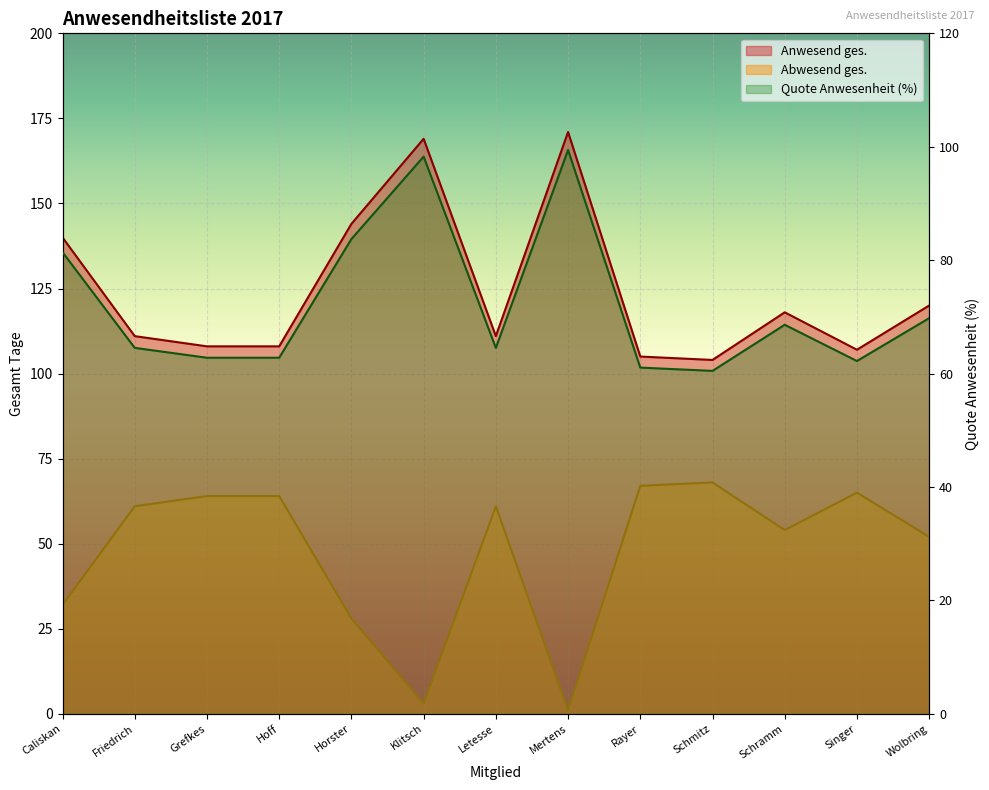

What are all the series names shown in the legend?

Anwesend ges., Abwesend ges., Quote Anwesenheit